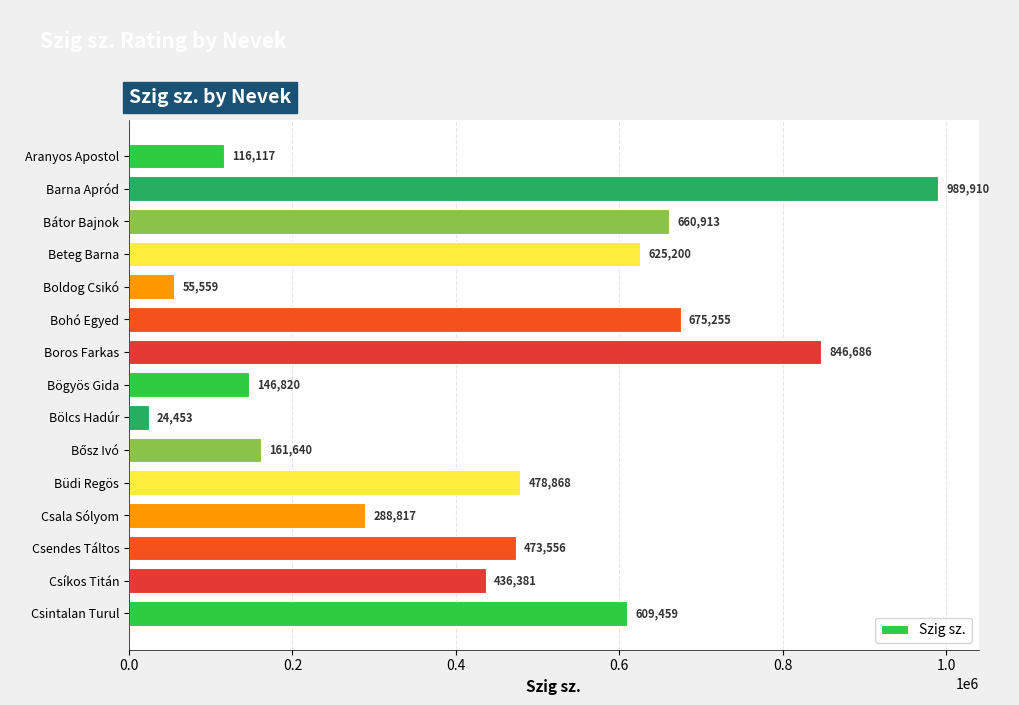

What is the ratio of the value at Csala Sólyom to the value at Boros Farkas?

0.3